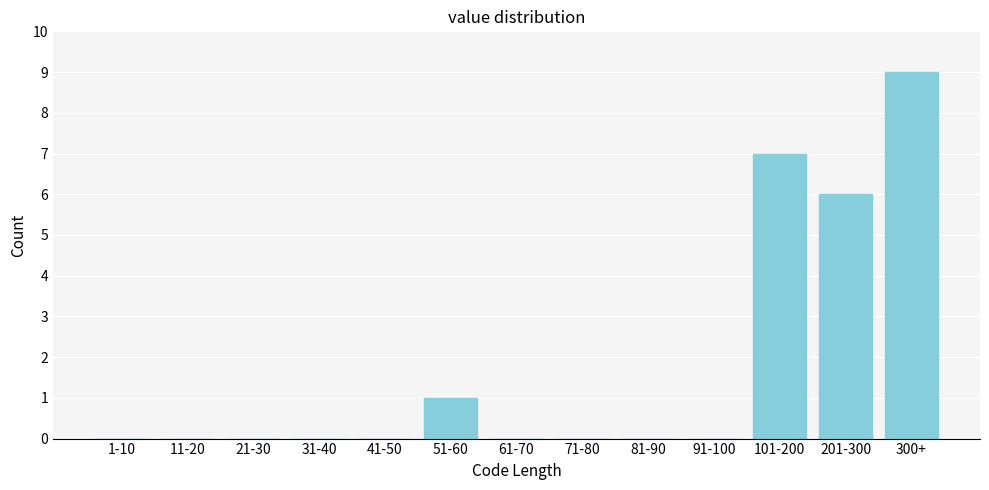

Reading right to left, extract all data points from this chart.

300+=9	201-300=6	101-200=7	91-100=0	81-90=0	71-80=0	61-70=0	51-60=1	41-50=0	31-40=0	21-30=0	11-20=0	1-10=0